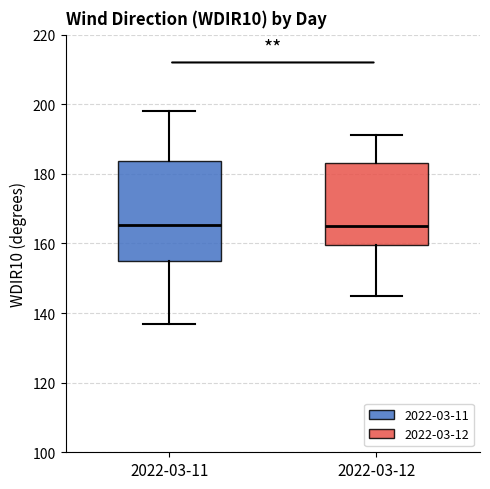

Reading left to right, read every box against the y-axis: the position of its median line, the range the box covers, and the ends of its whiskers. The values are not printed on the chart, so give them approximately, as read against the axis.

2022-03-11: median 166, box 156 to 184, whiskers 136 to 198
2022-03-12: median 164, box 160 to 184, whiskers 146 to 192